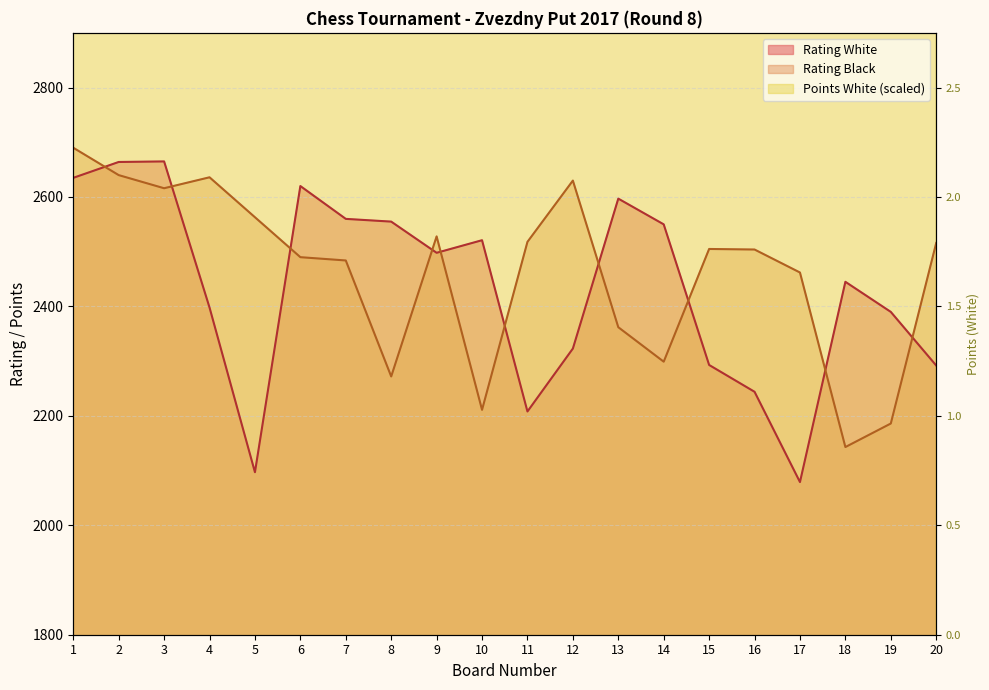

The value of Points White at 19 is 5190. True or false?

False